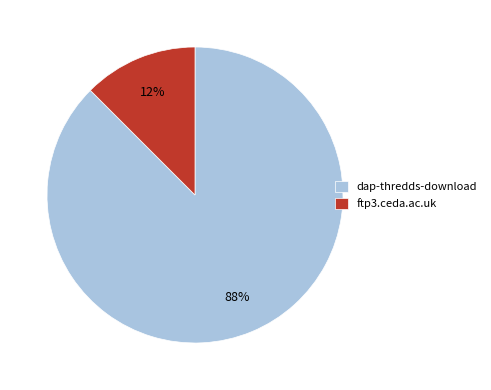

Does ftp3.ceda.ac.uk account for over 50% of the chart?

No